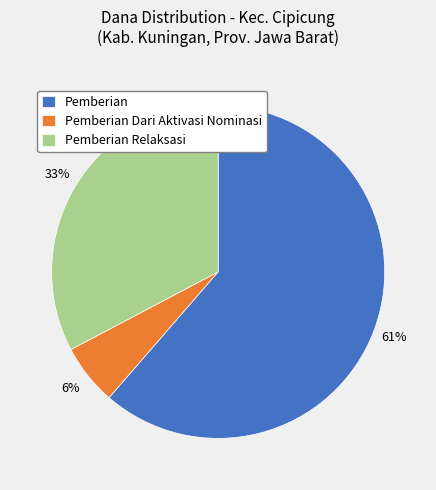

Is it true that Pemberian is 61% of the pie?

True